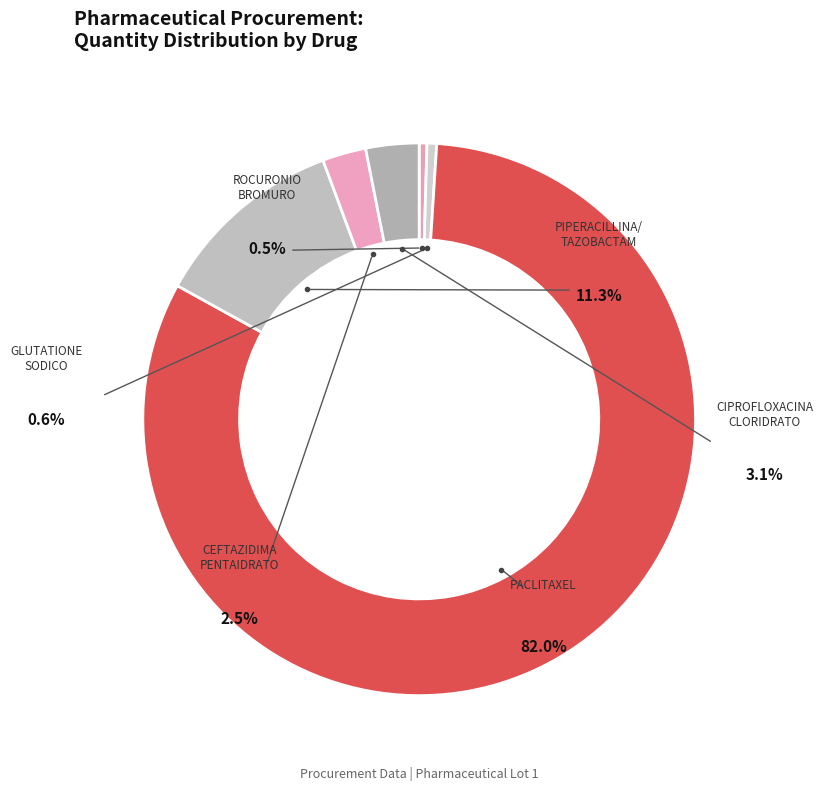

What is the majority slice?

PACLITAXEL